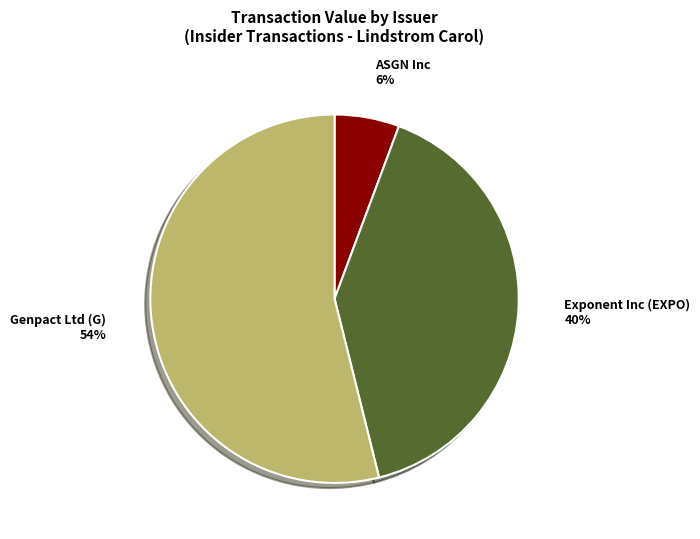

Is the sum of Exponent Inc (EXPO) and Genpact Ltd (G) greater than half?

Yes